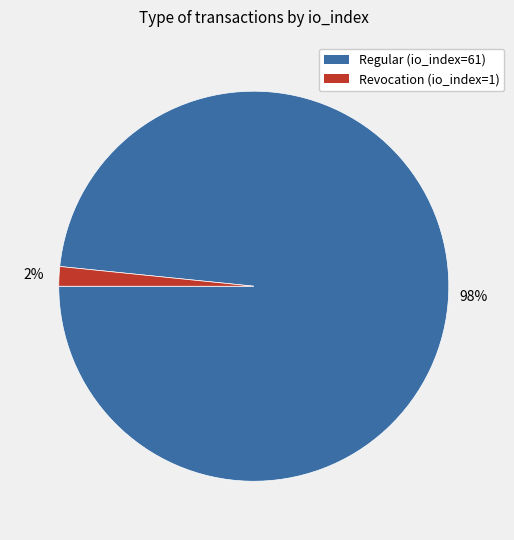

What is the smallest slice in the pie chart?

Revocation (io_index=1)